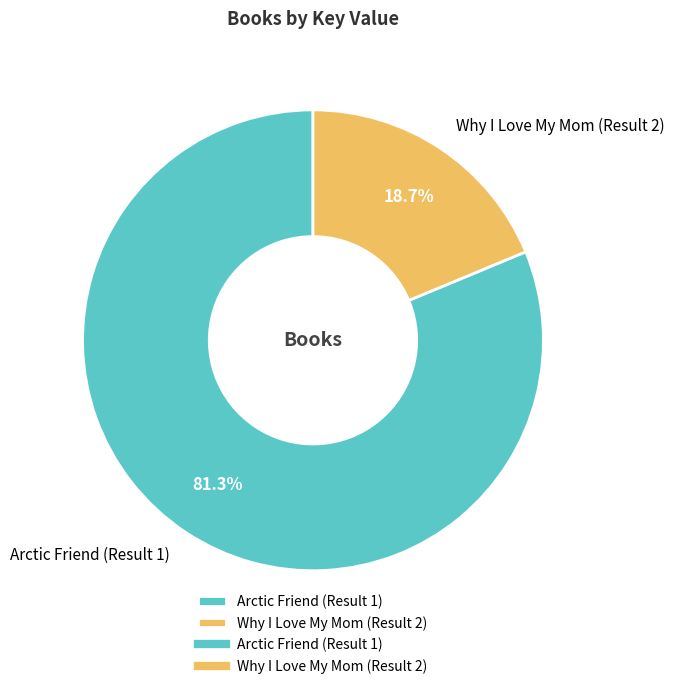

To the nearest percent, what percentage of the pie is Arctic Friend (Result 1)?

81%